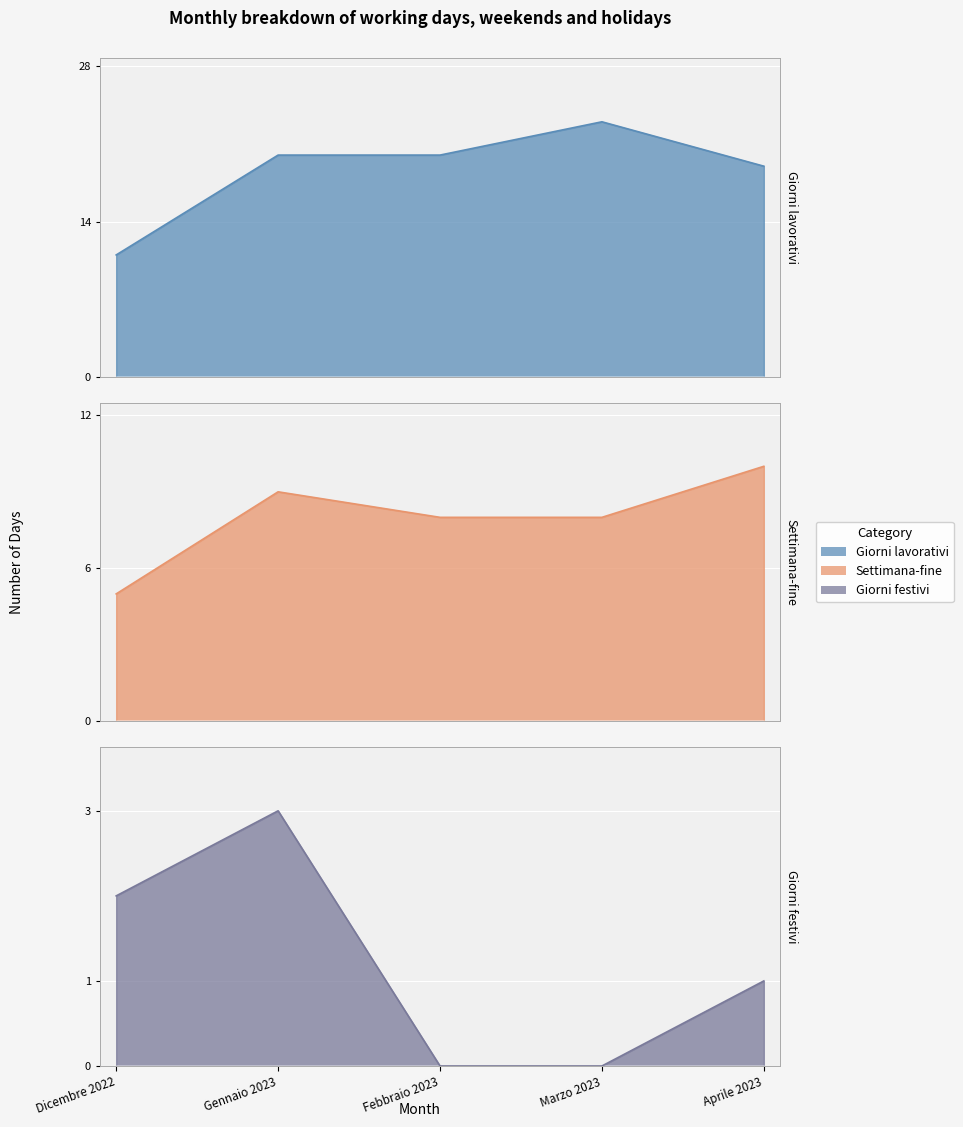

What is the label of the 1st point from the left?

Dicembre 2022